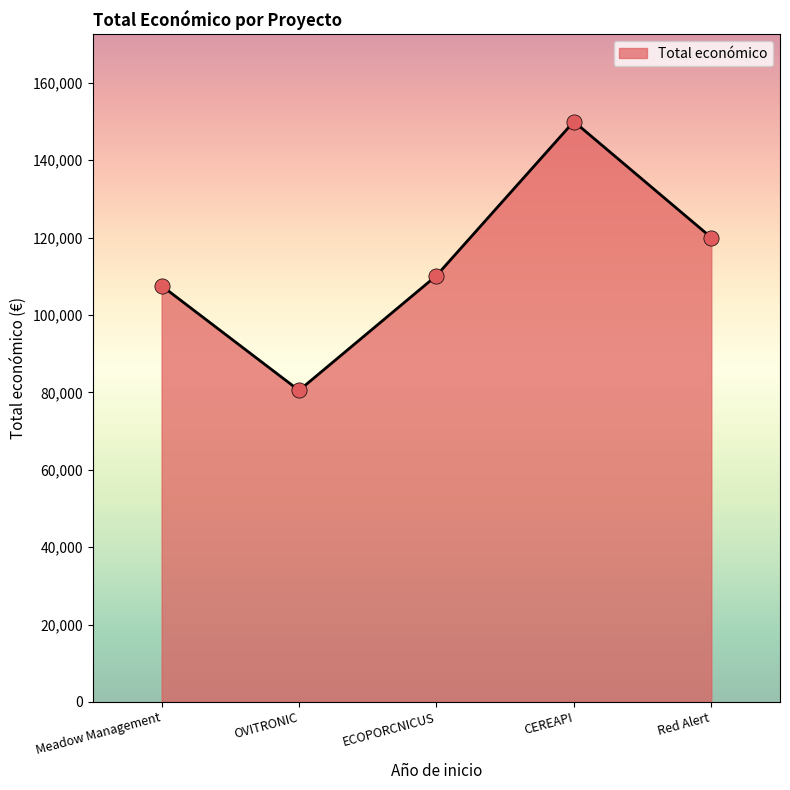

What is the ratio of the value at OVITRONIC to the value at Meadow Management?

0.7